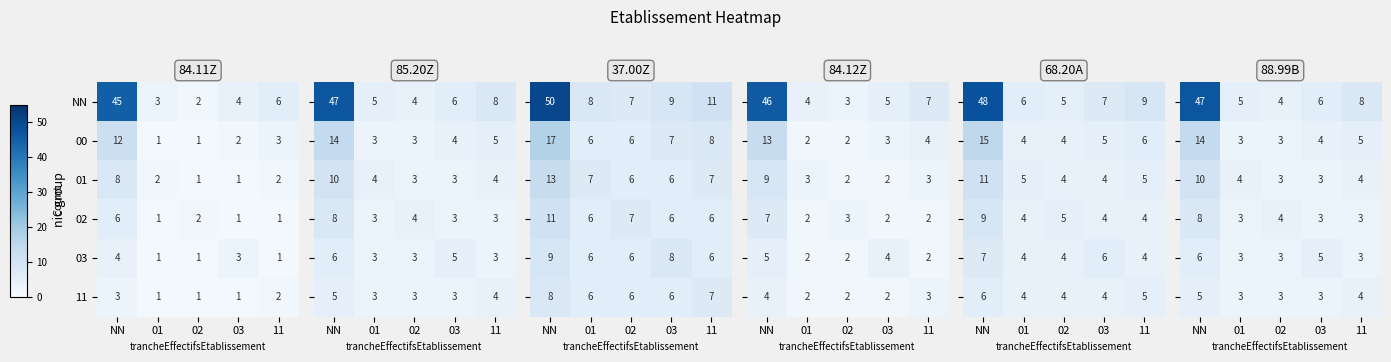

What is the sum of all 00 values?

19